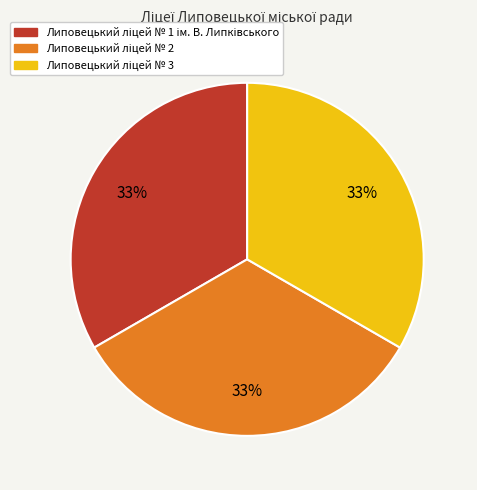

Is there any slice that represents more than half of the pie?

No